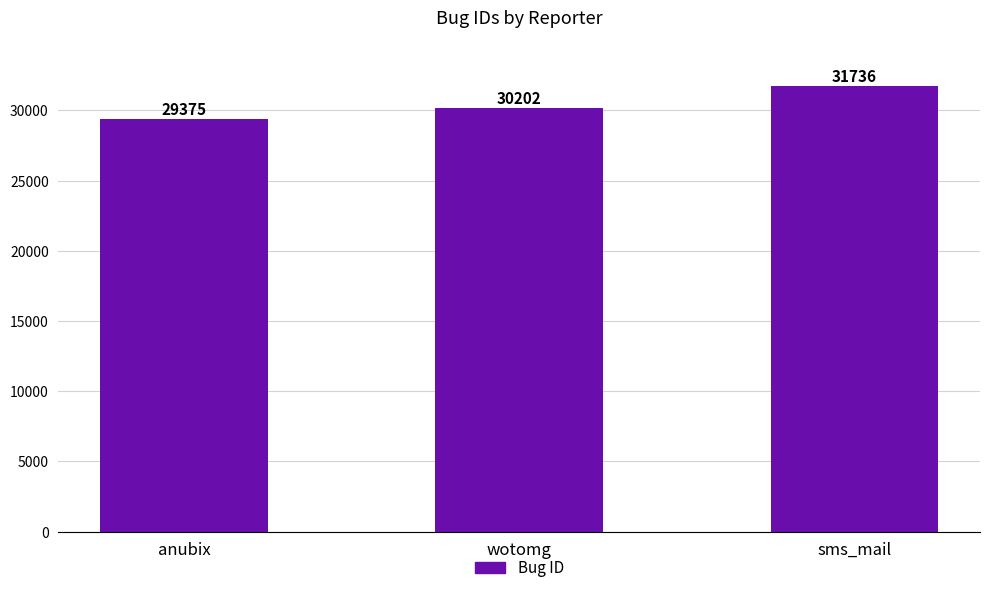

Count the values in the range 29375 to 31736.

3